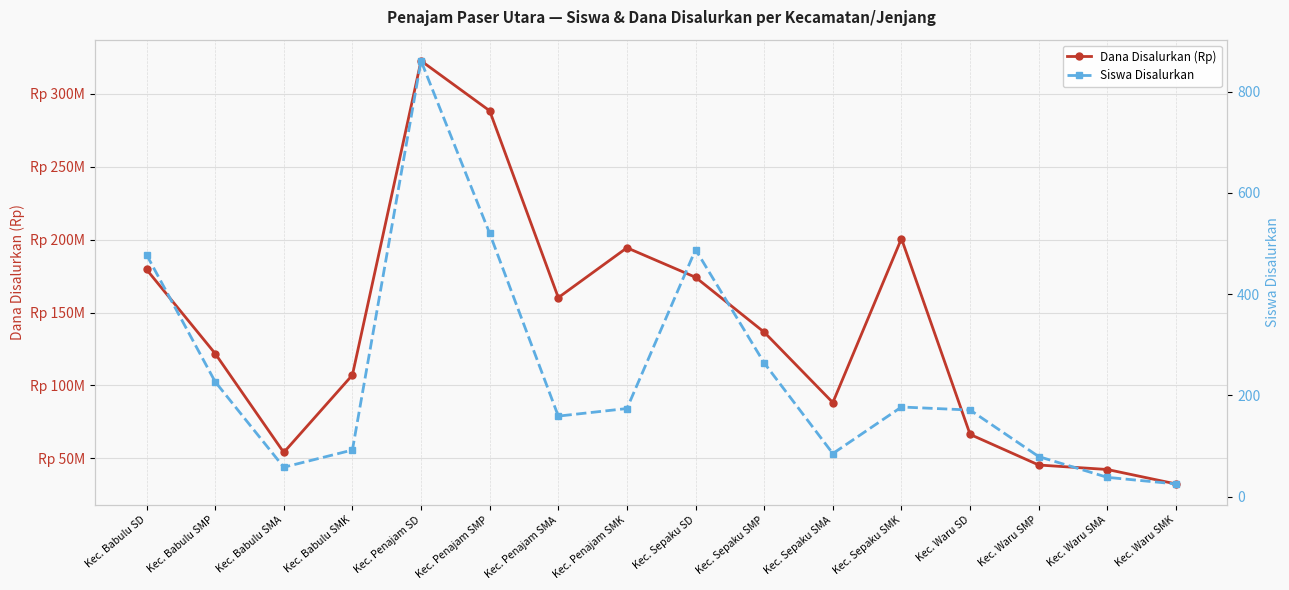

Which series has the largest range (max minus min)?

Dana Disalurkan (Rp)